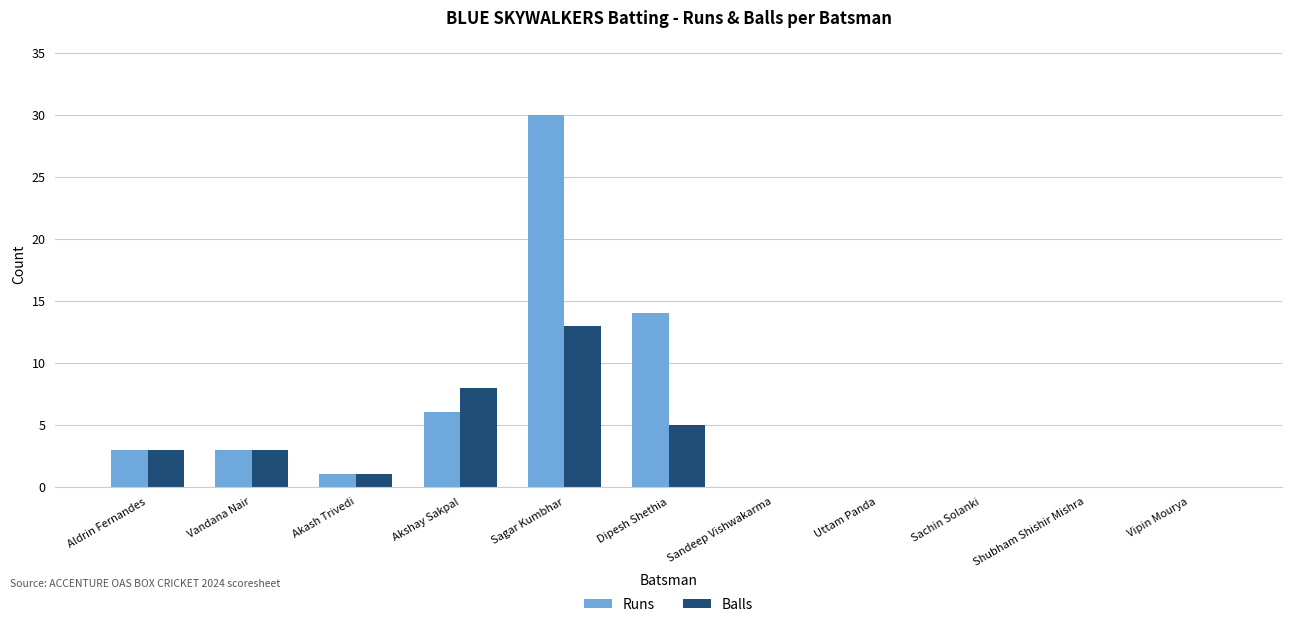

How many categories are shown in the chart?

11